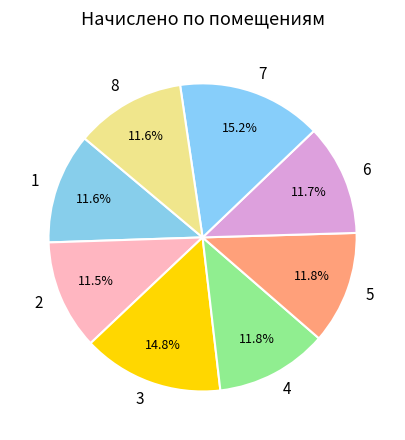

What is the ratio of the value at 3 to the value at 2?

1.3